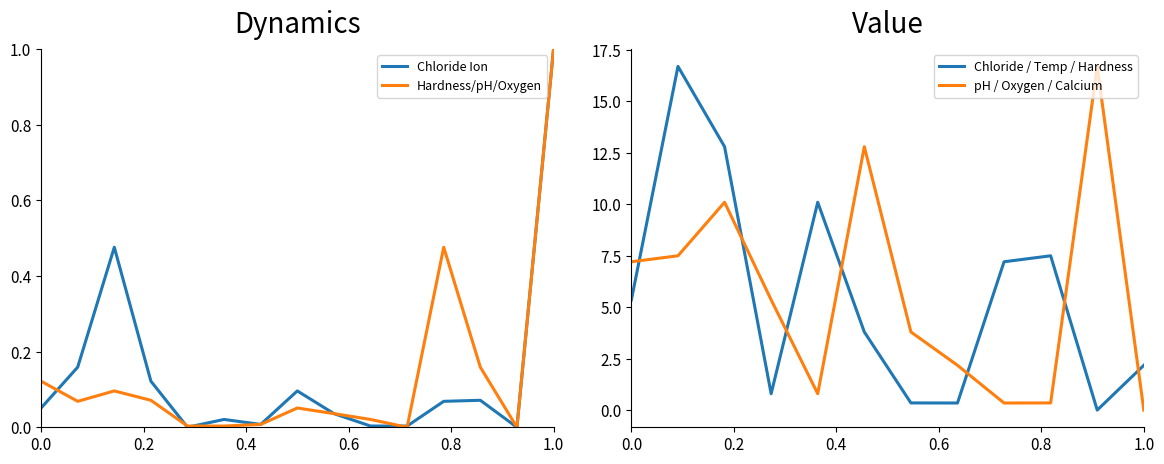

True or false: Chloride Ion has a value of 1.0 at 1.0.

True